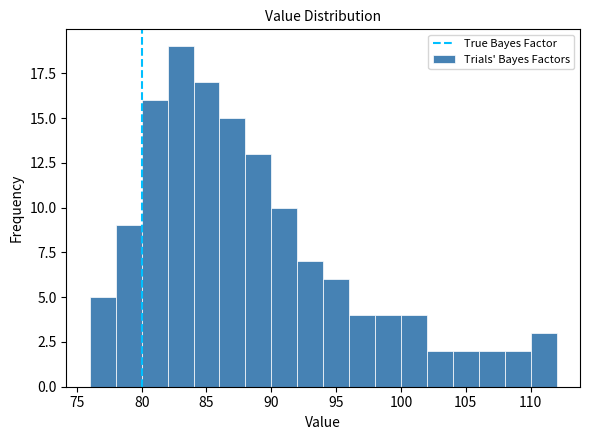

How tall is the bar that spans 102 to 104 on the x-axis? The values are not printed on the chart, so give them approximately, as read against the axis.

2